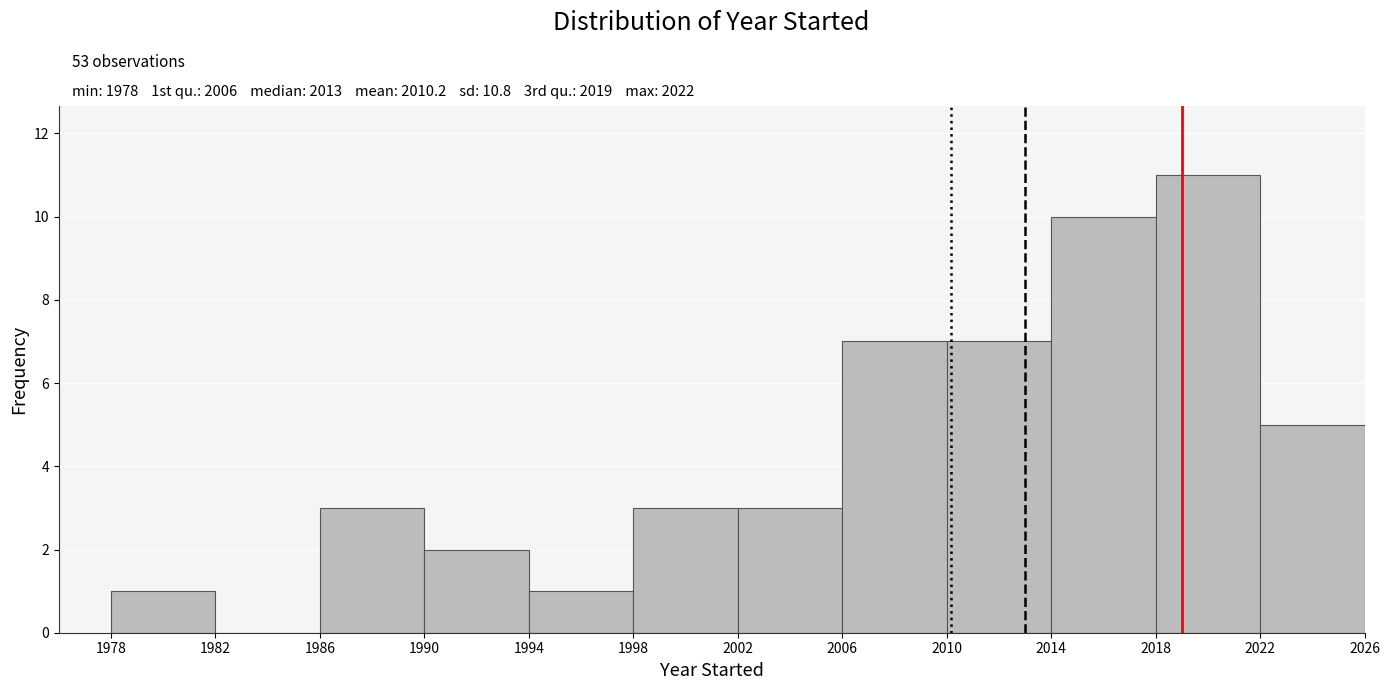

Over which range of the x-axis is the bar tallest?

2018 to 2022